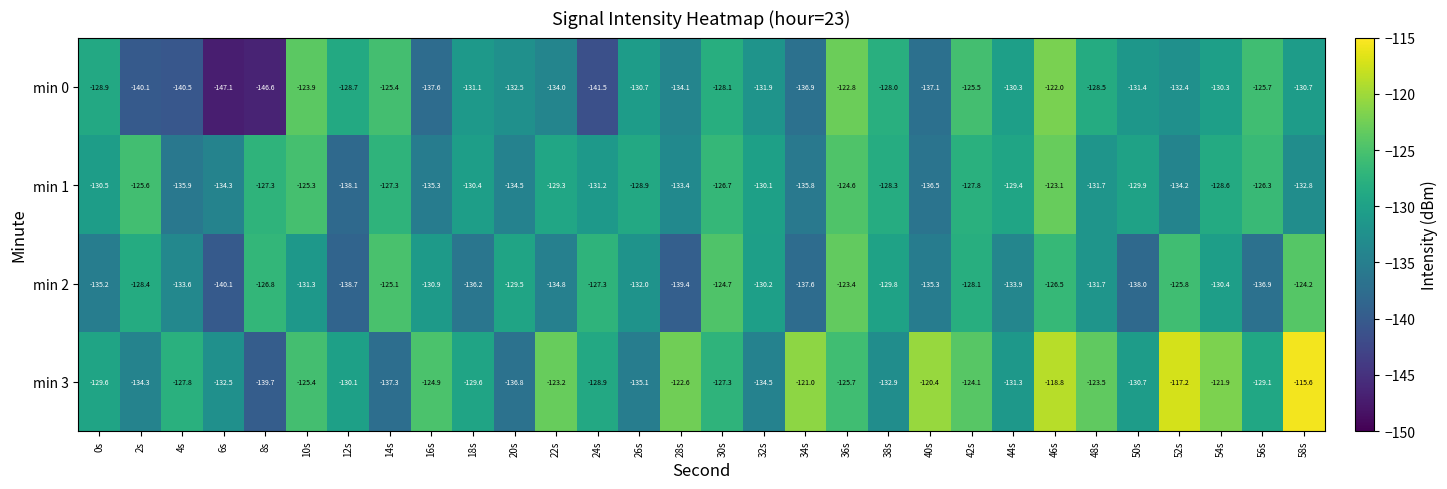

Where is min 3 nearest to the value -127?

30s